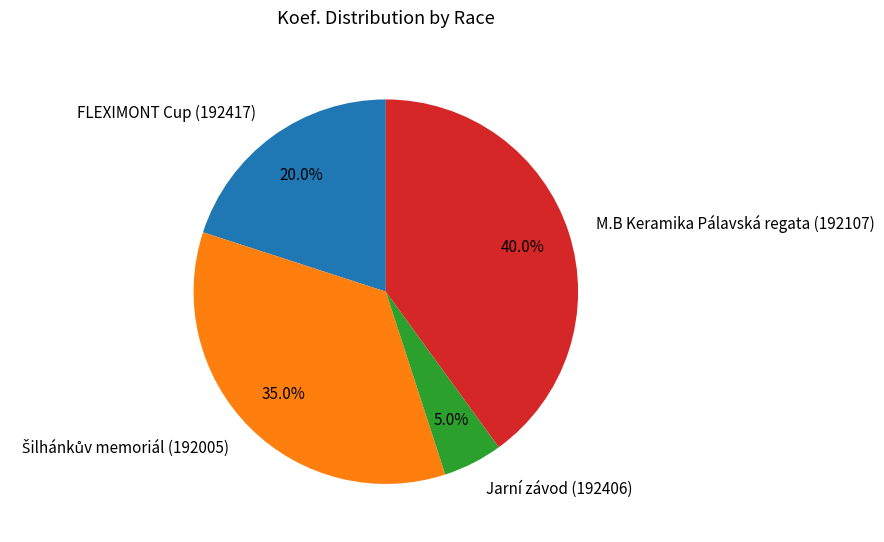

Which slice is the smallest?

Jarní závod (192406)